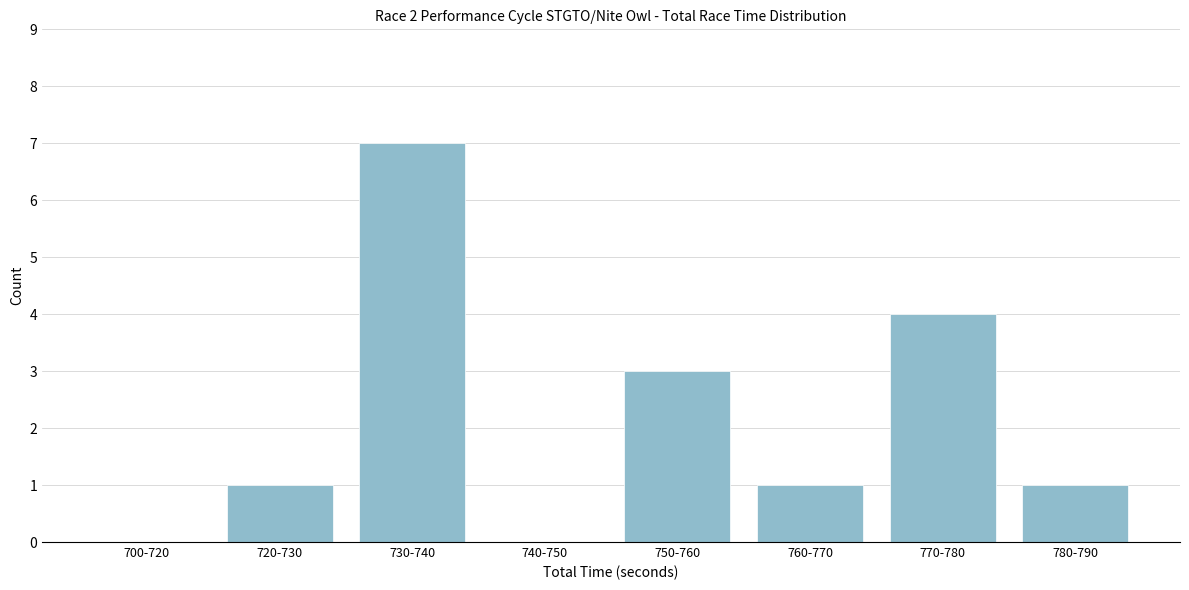

Reading right to left, what are all the values shown in this chart?

780-790=1	770-780=4	760-770=1	750-760=3	740-750=0	730-740=7	720-730=1	700-720=0